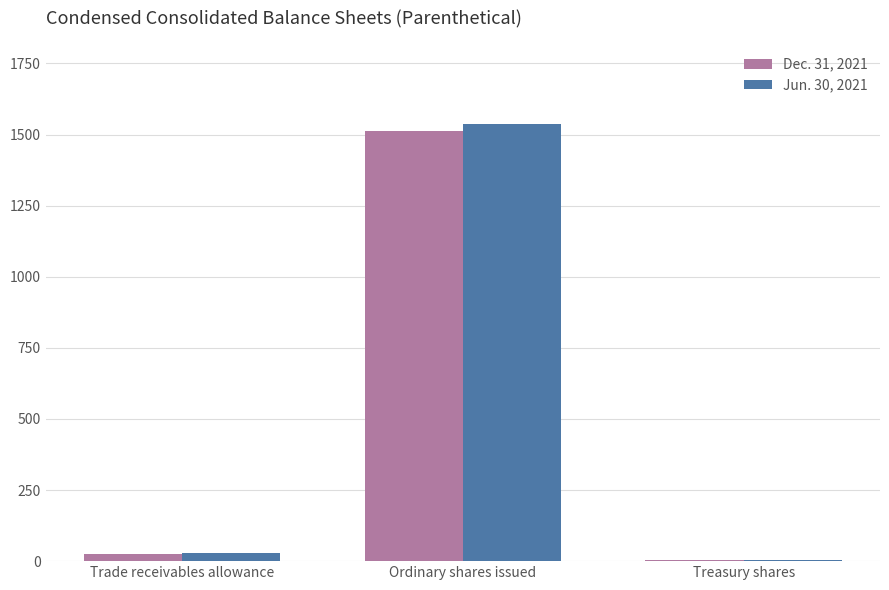

What is the total value across all series at Treasury shares?

6